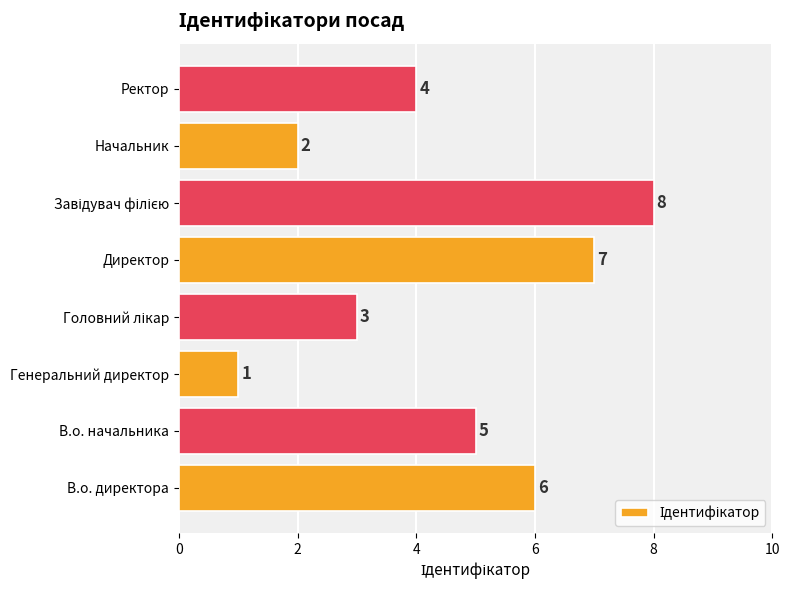

Where is the data nearest to the value 4?

Ректор